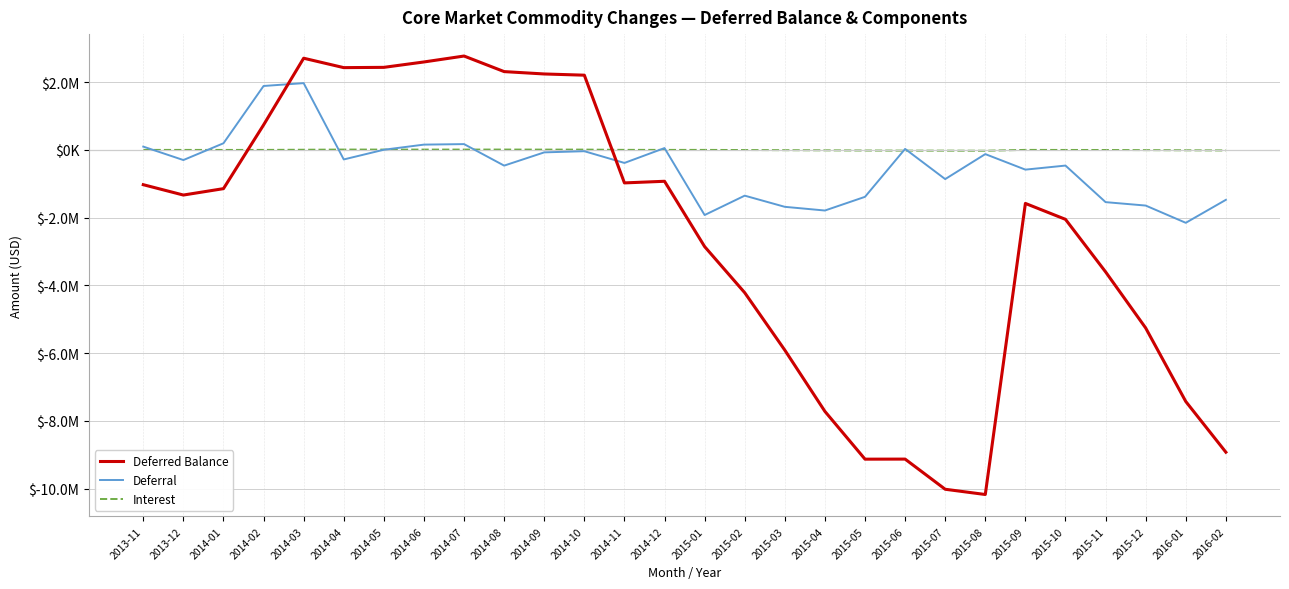

Where does the Interest series first go above -2858?

2013-12